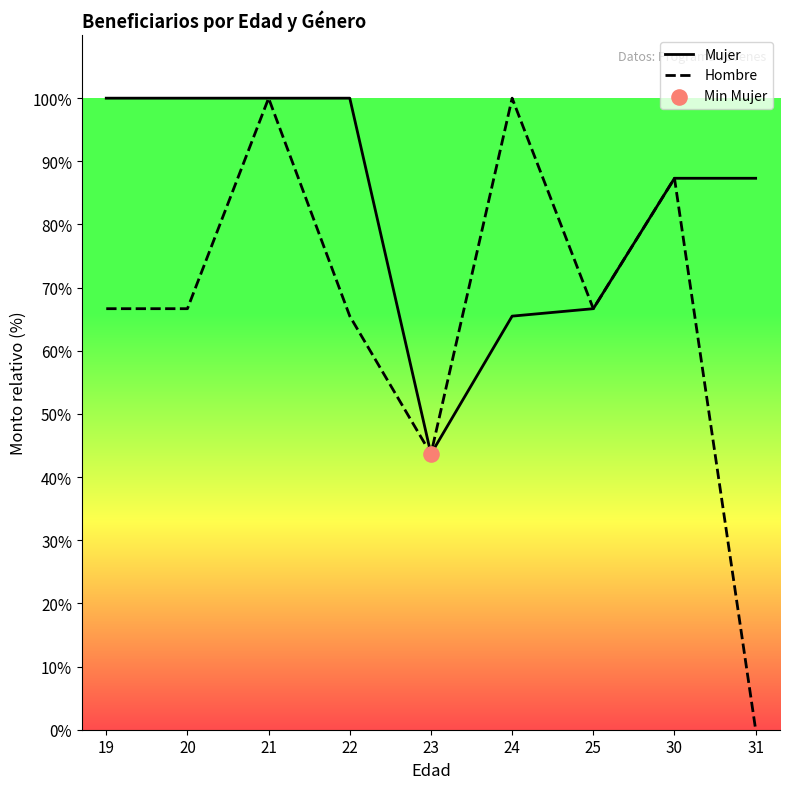

Which series has the largest Y range (max minus min)?

Hombre